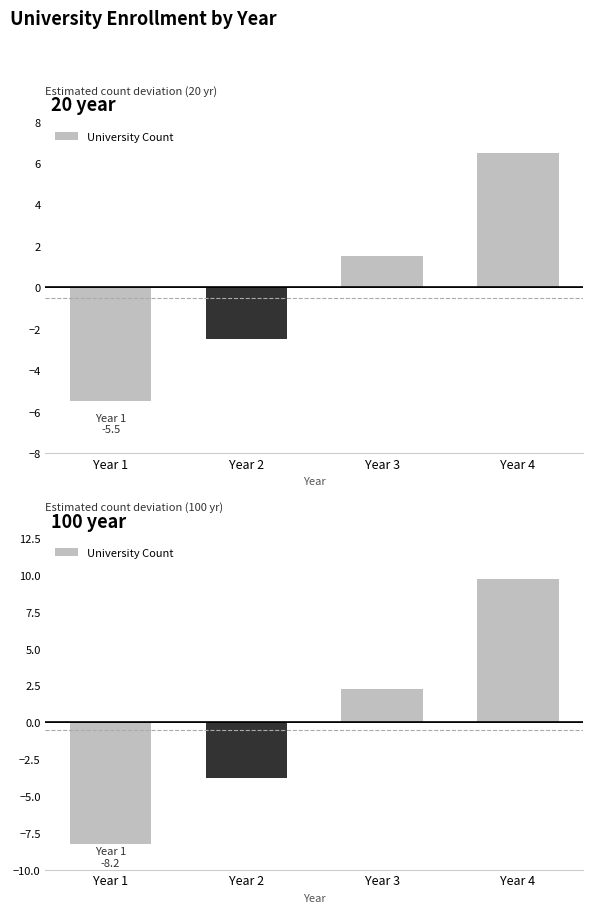

What is the maximum value shown in the chart?

9.8